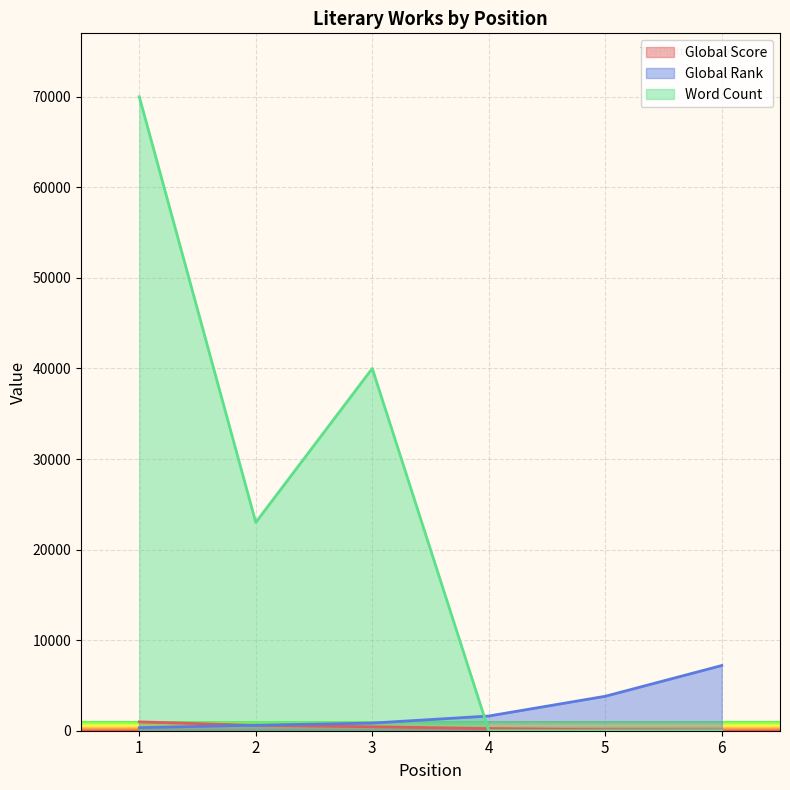

What is the lowest value of the Global Score series?

45